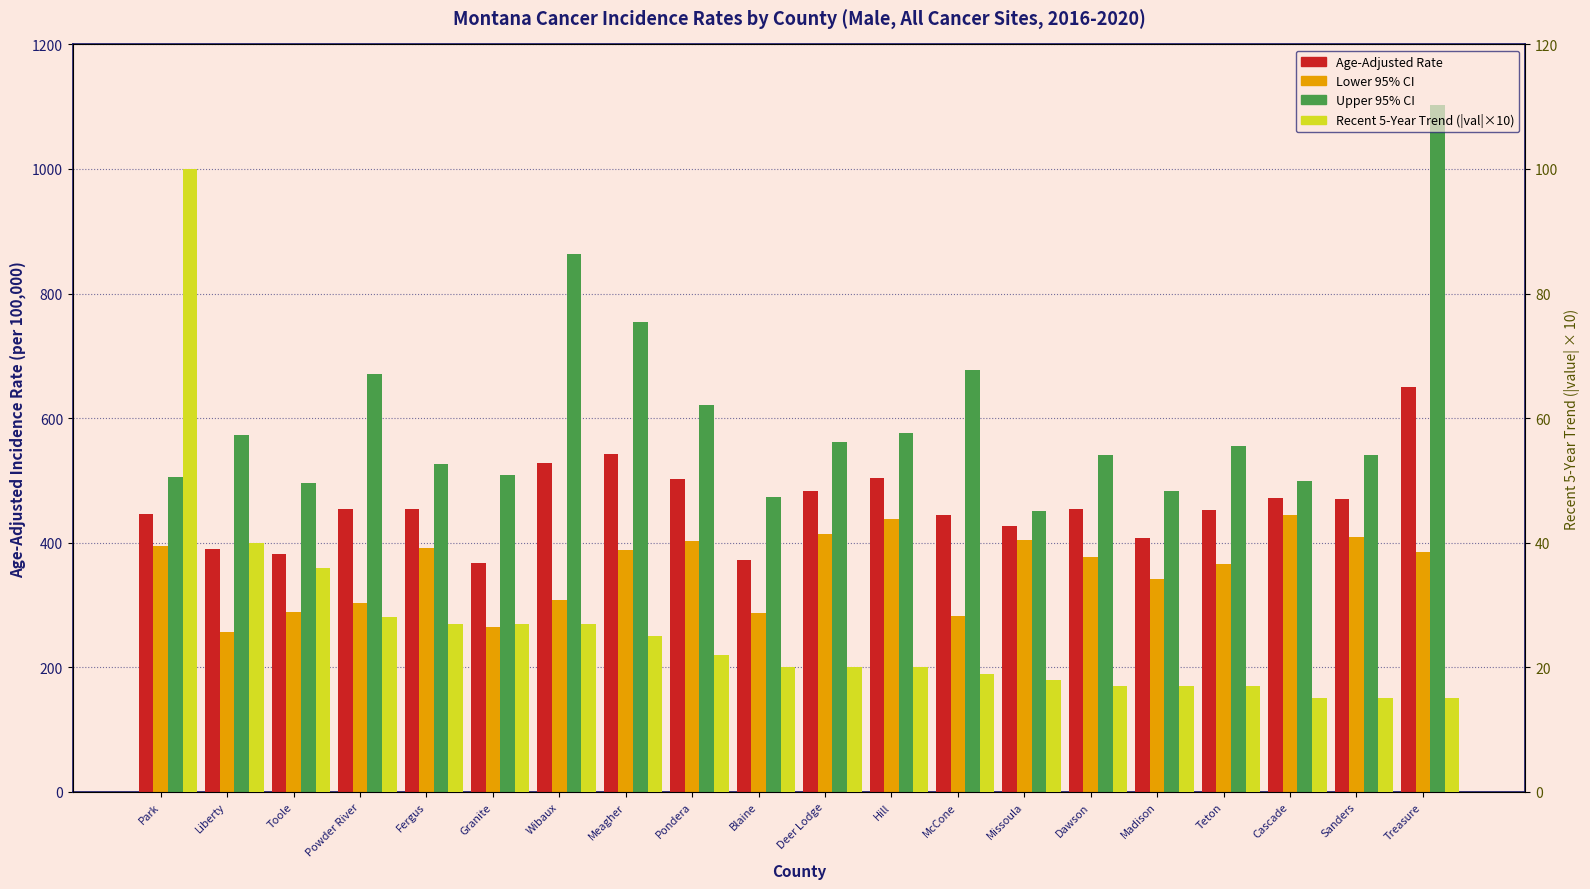

Between Blaine and Treasure, which series saw the biggest shift?

Upper 95% CI